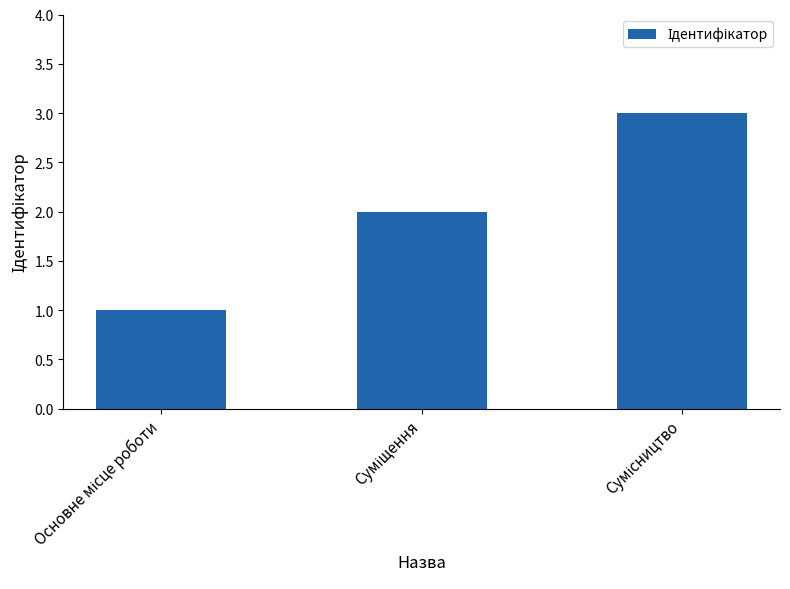

What is the smallest value displayed?

1